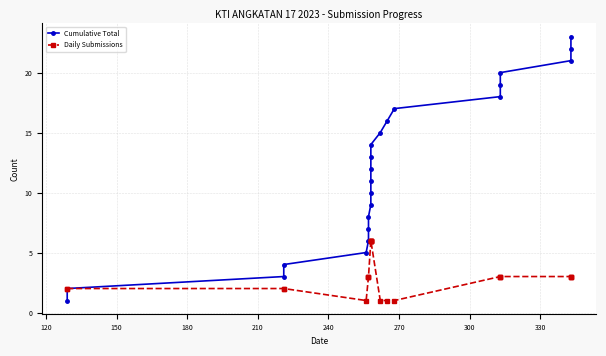

What is the smallest value displayed?

1